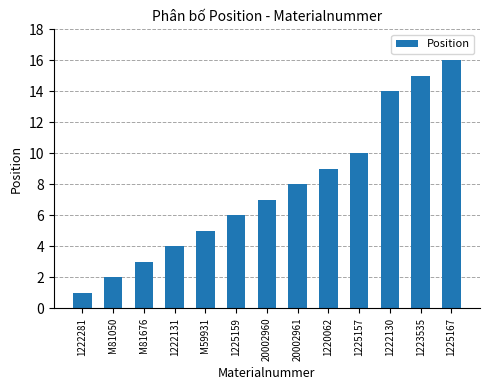

The chart shows a value of 5 at M59931. True or false?

True